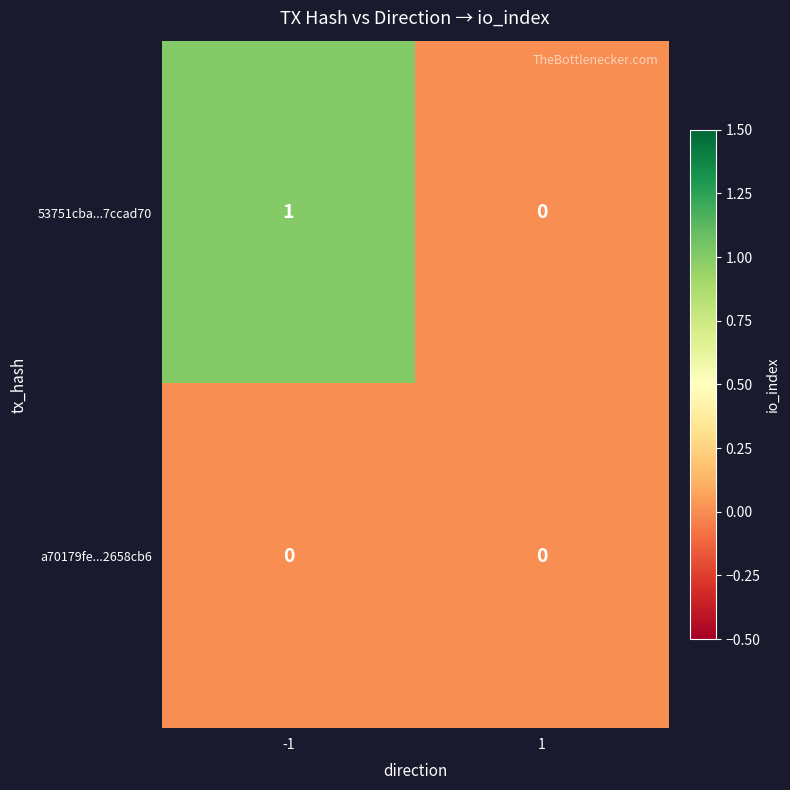

Which series has the largest total across all categories?

53751cba...7ccad70